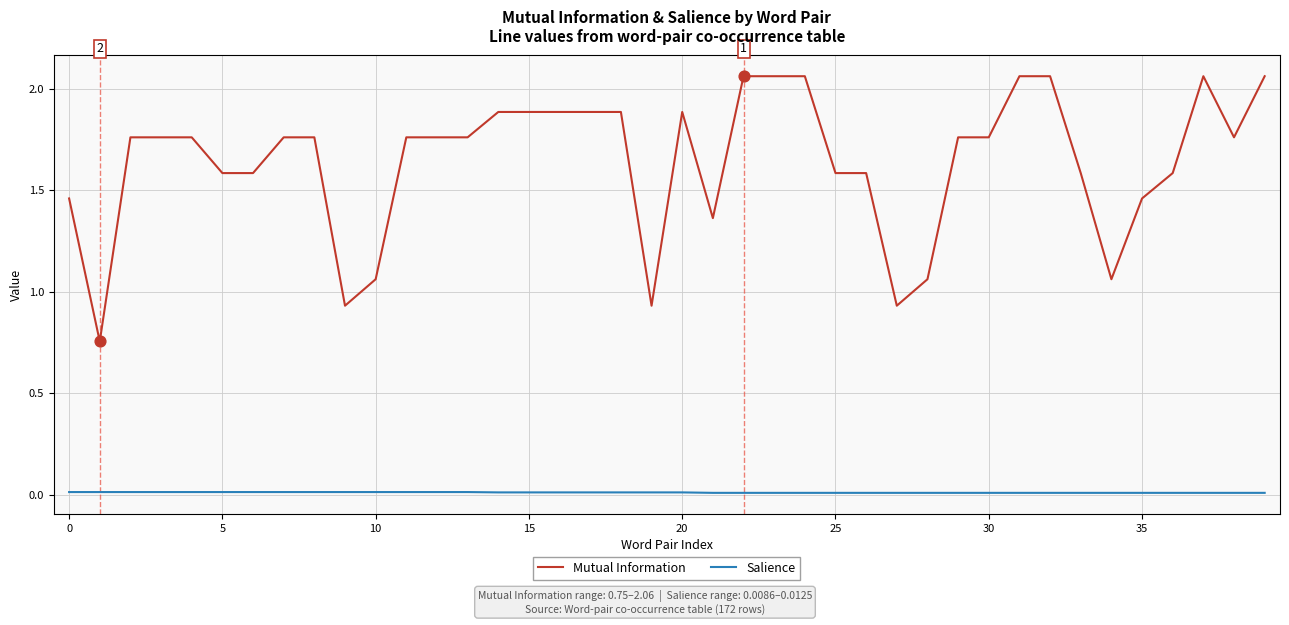

Which series has the largest total across all categories?

Mutual Information